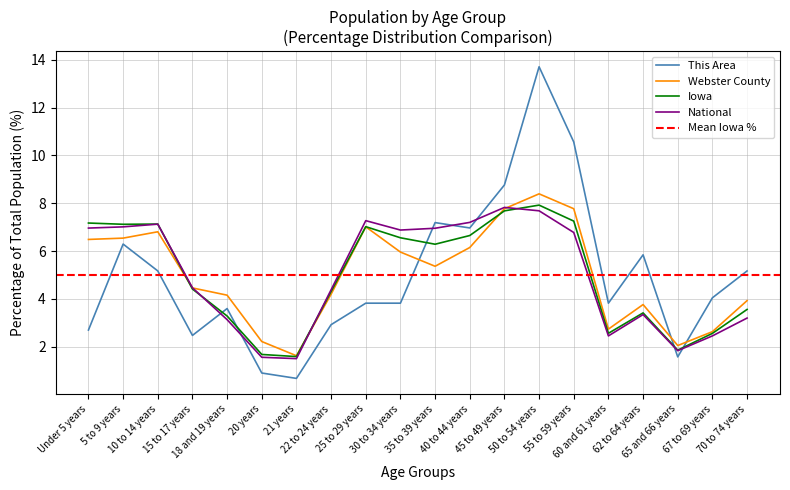

What is the difference between the This Area values at 45 to 49 years and 5 to 9 years?

2.5